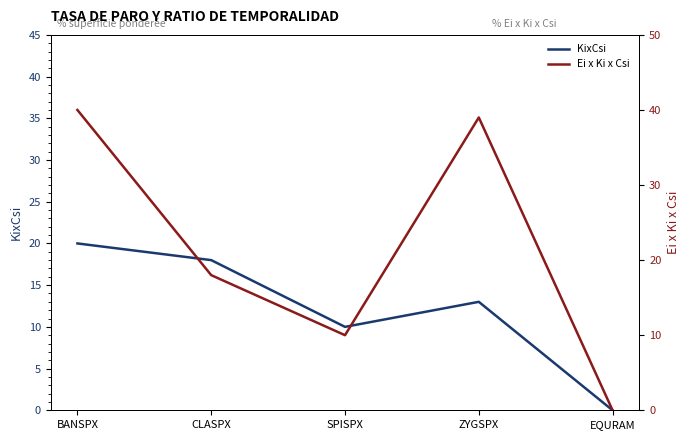

What is the difference between the maximum and minimum values in the KixCsi series?

20